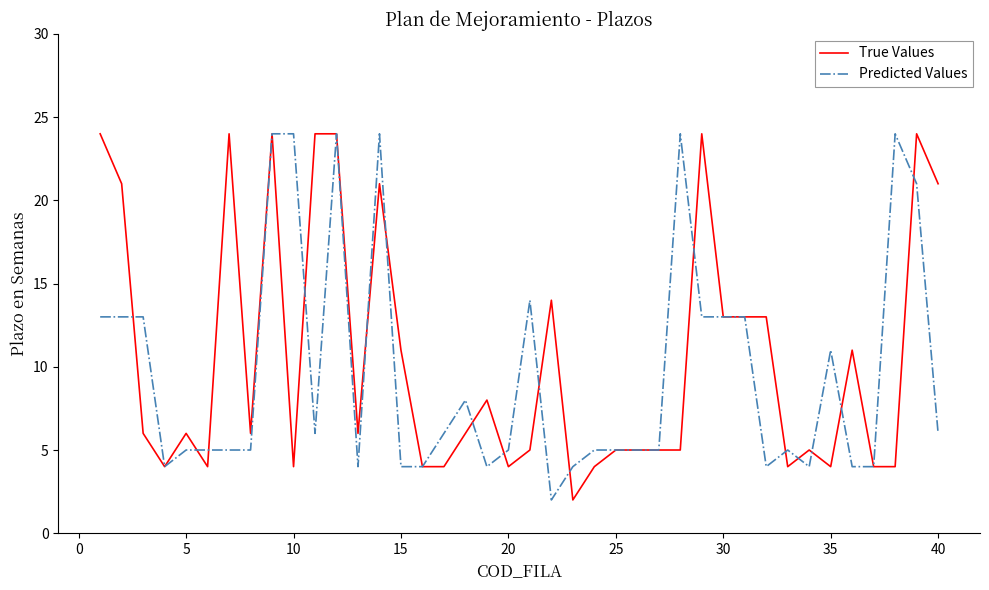

Does the chart display data point markers on the line(s)?

No